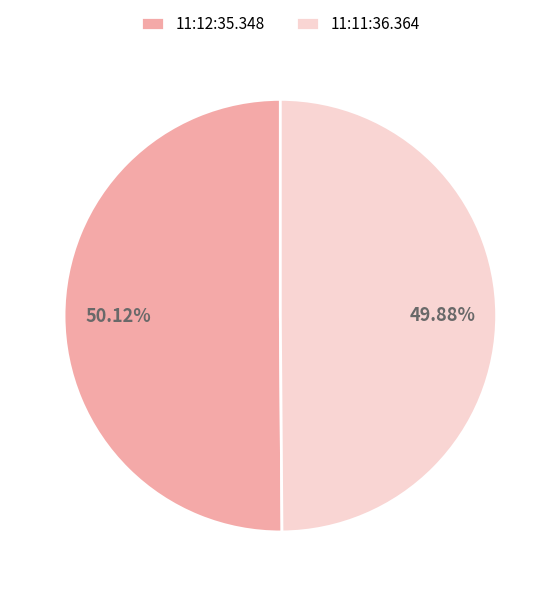

What percentage is the 11:12:35.348 slice, to the nearest percent?

50%